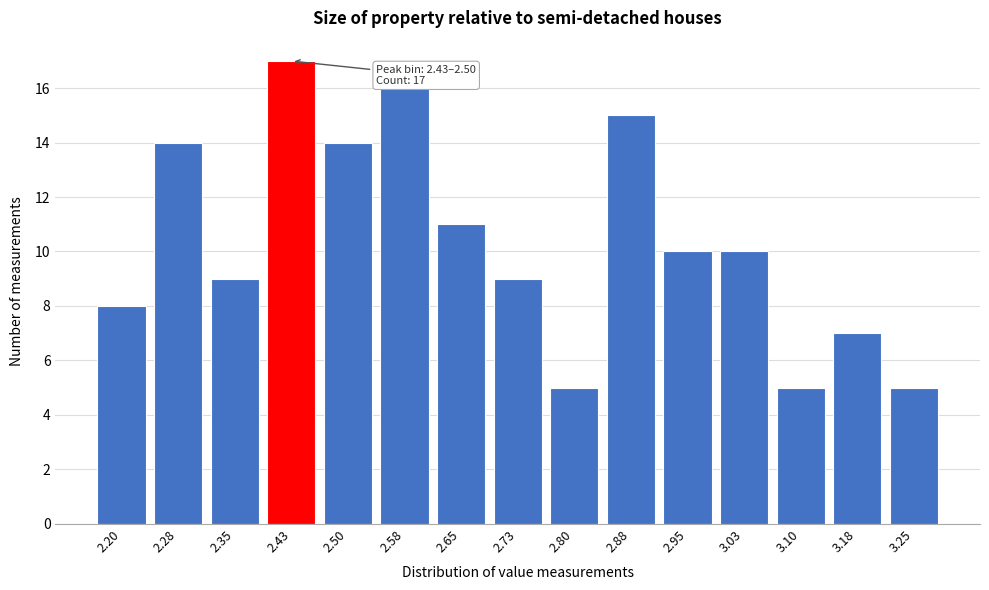

Reading left to right, transcribe all the data shown in this chart.

2.20=8	2.28=14	2.35=9	2.43=17	2.50=14	2.58=16	2.65=11	2.73=9	2.80=5	2.88=15	2.95=10	3.03=10	3.10=5	3.18=7	3.25=5